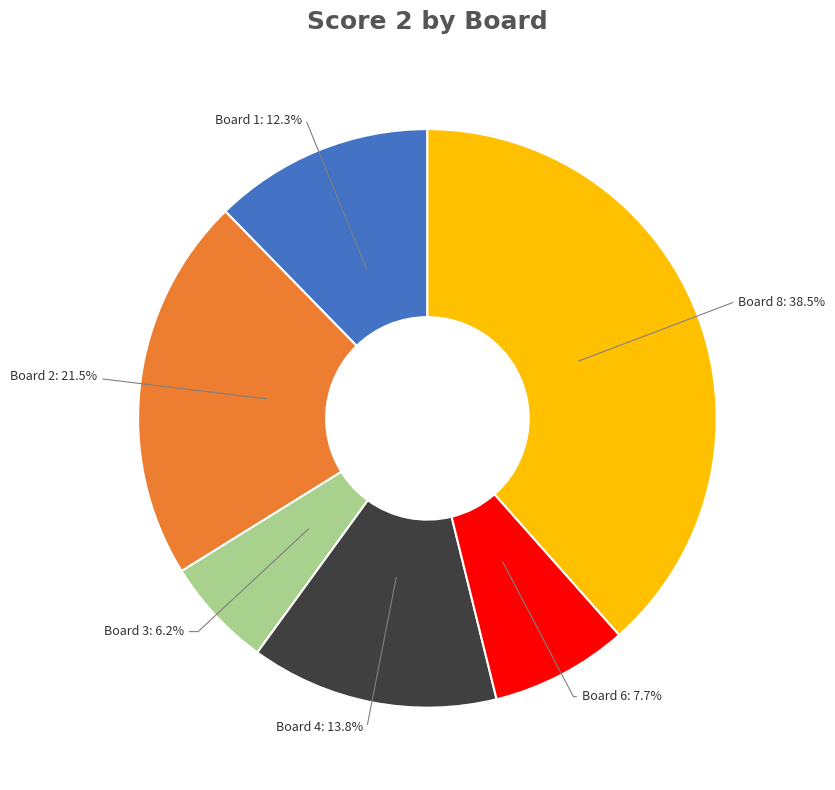

Is there a majority slice in this chart?

No